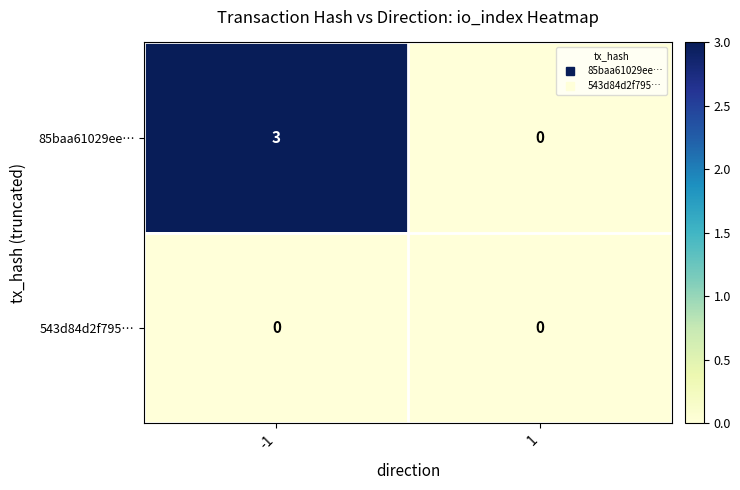

List the series in order of their overall mean, highest first.

85baa61029ee…, 543d84d2f795…